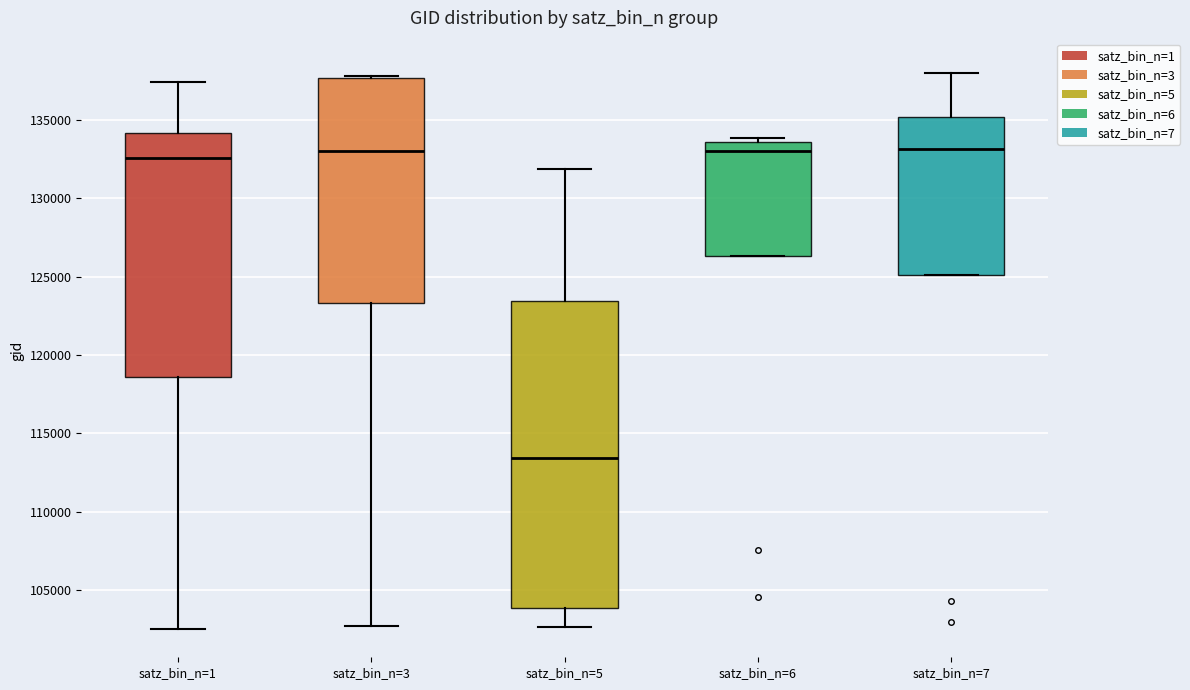

Where does the upper whisker of the box for satz_bin_n=5 end on the y-axis? The values are not printed on the chart, so give them approximately, as read against the axis.

132000